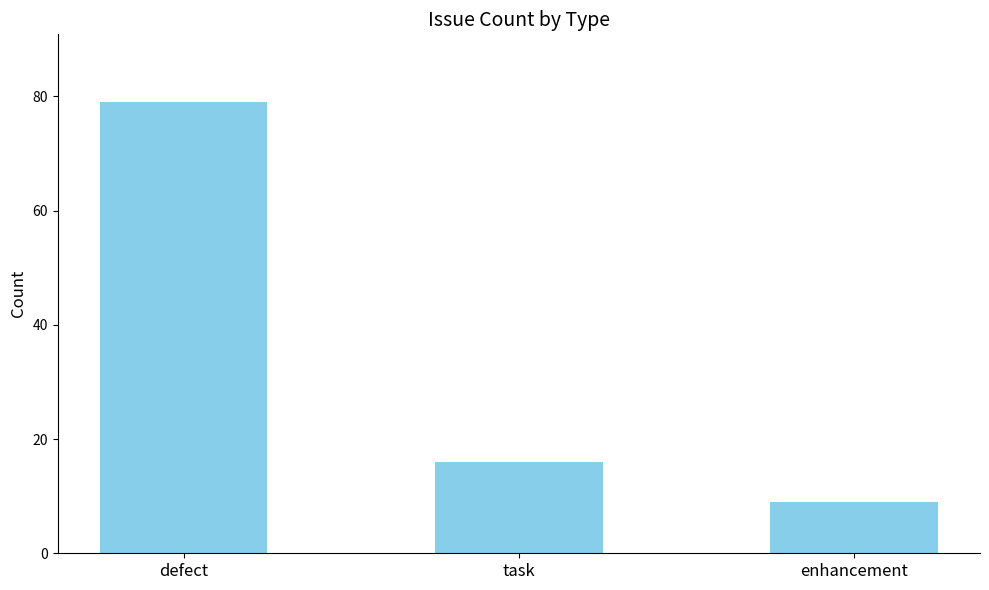

What position from the right is task?

2